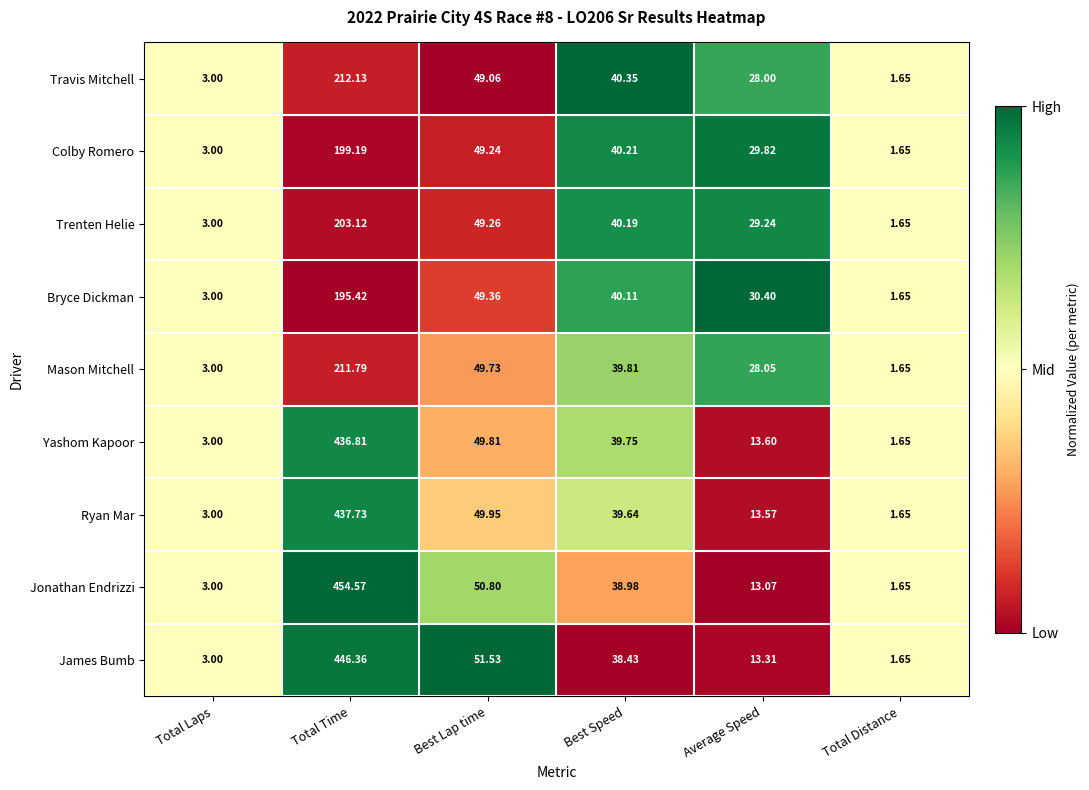

Is the value of Yashom Kapoor at Average Speed greater than the value of Colby Romero at Best Lap time?

No